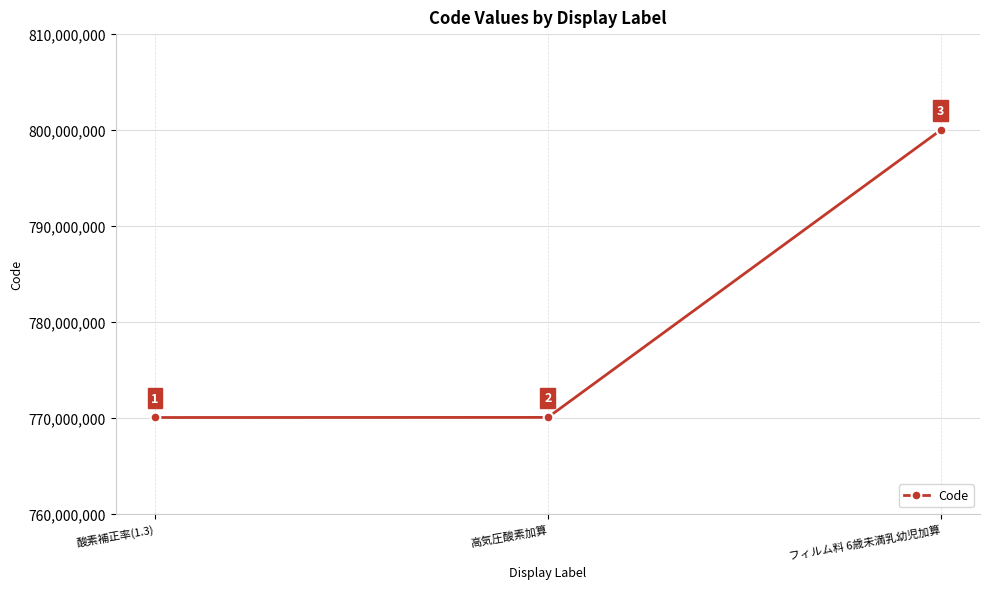

List the labels in order of value, largest first.

フィルム料 6歳未満乳幼児加算, 高気圧酸素加算, 酸素補正率(1.3)